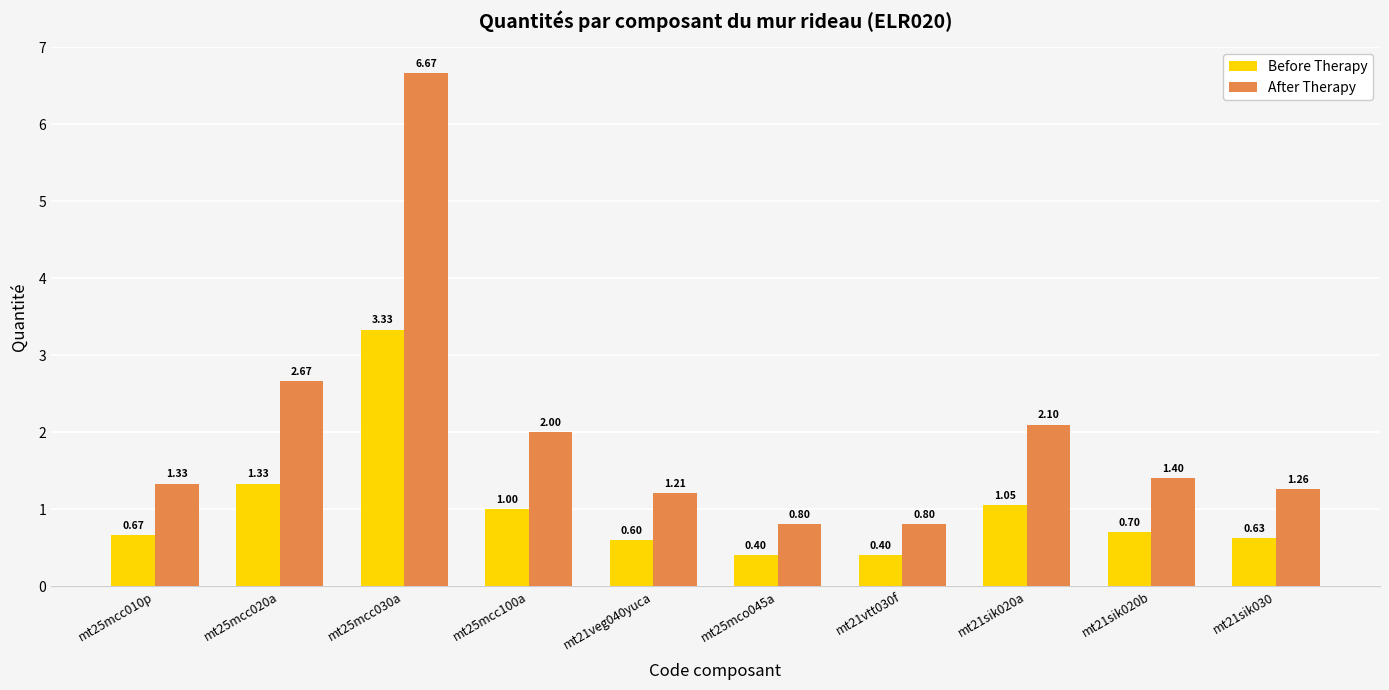

Which series changed the most between mt25mcc100a and mt21sik020b?

After Therapy